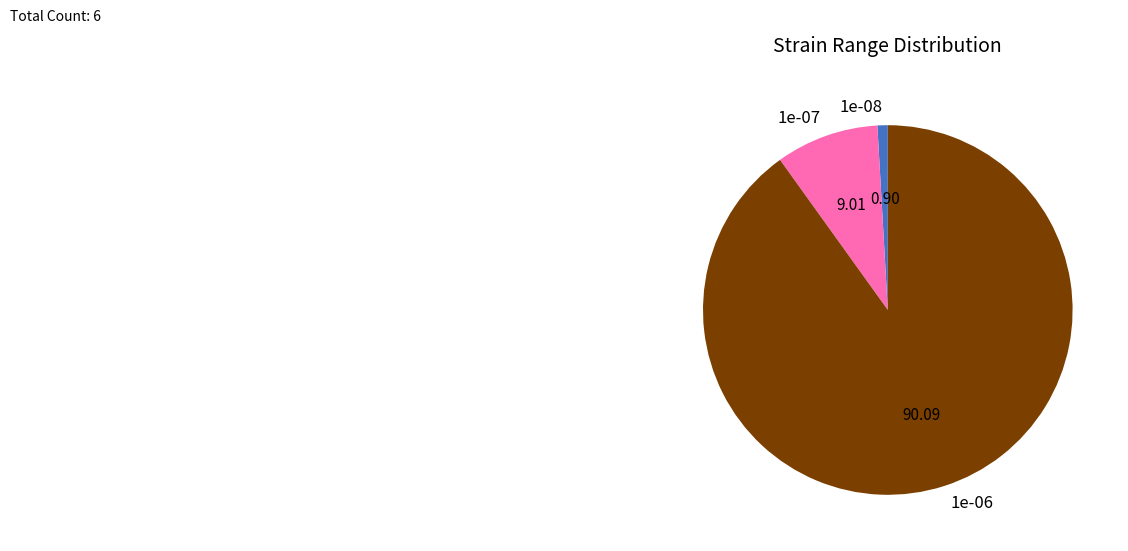

Combined, do 1e-07 and 1e-08 account for over 50%?

No